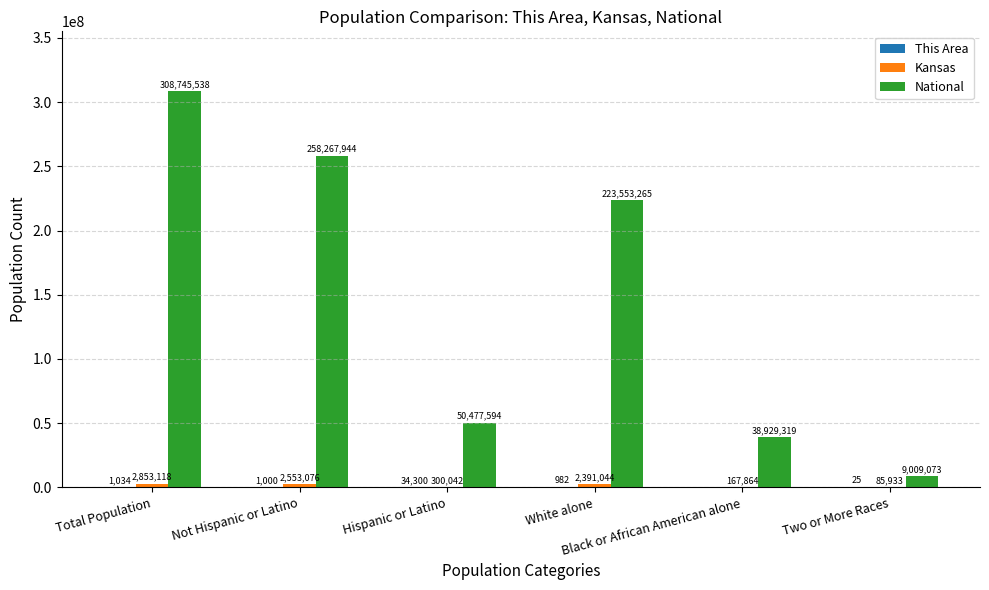

Which series has the largest total across all categories?

National